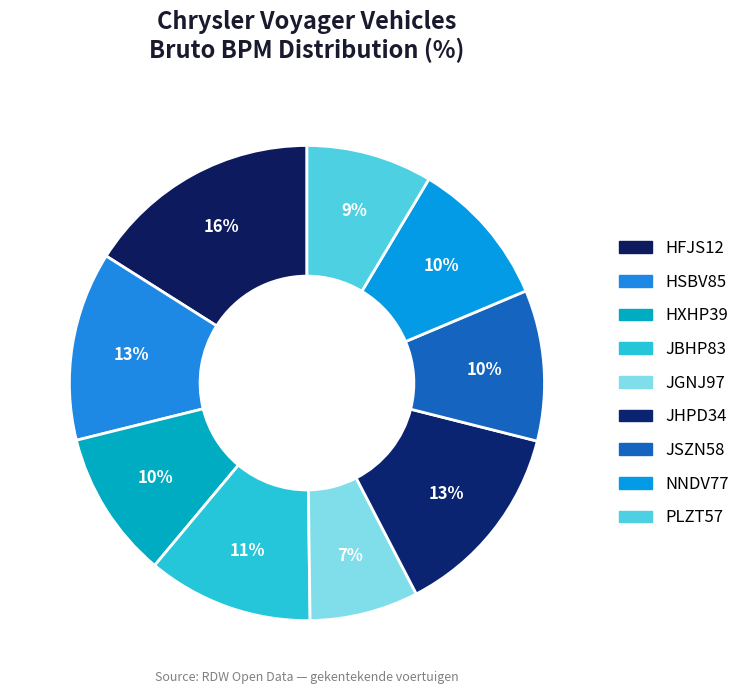

To the nearest percent, what portion does HFJS12 represent?

16%